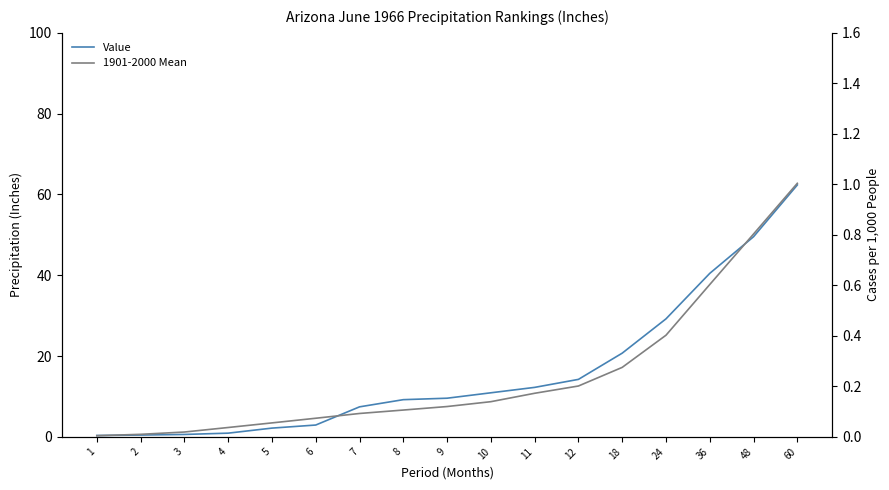

What are all the series names shown in the legend?

Value, 1901-2000 Mean